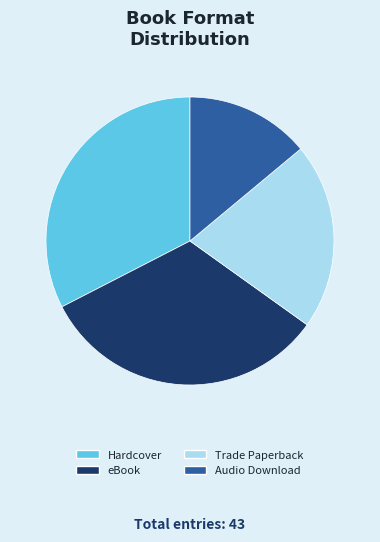

Is the sum of Audio Download and Trade Paperback greater than half?

No